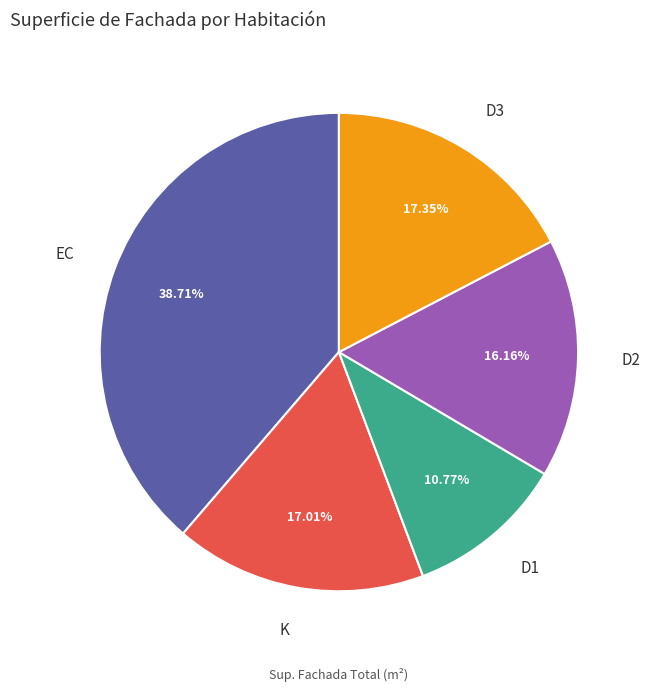

Between K and D2, which is larger?

K